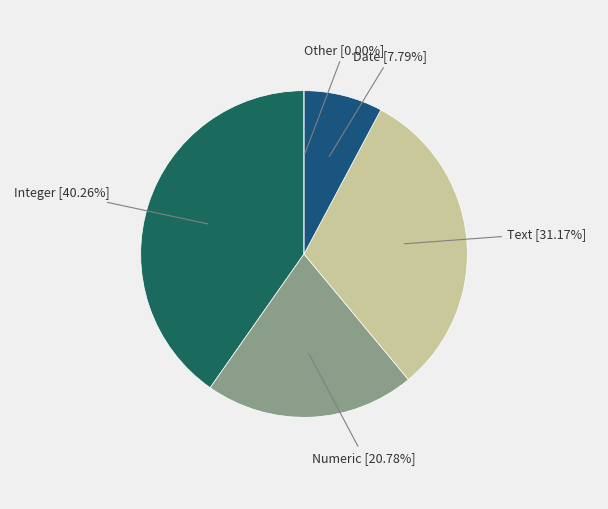

True or false: Date accounts for 17% of the total.

False